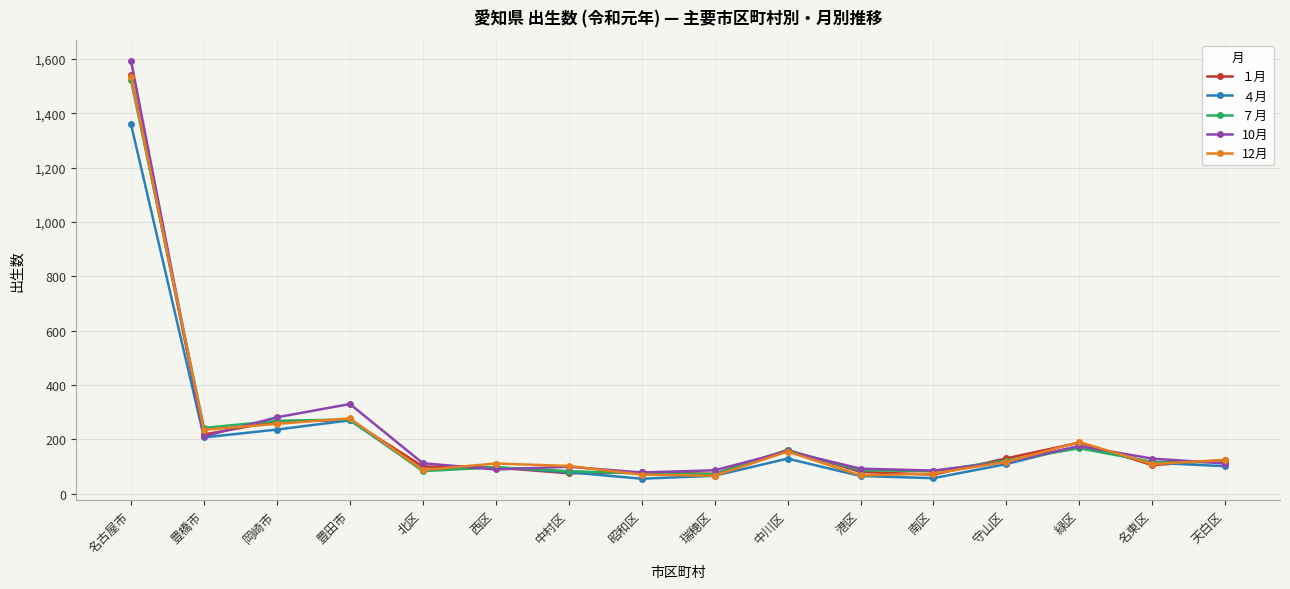

What is the value of the ７月 point at the 1st from the left?

1521